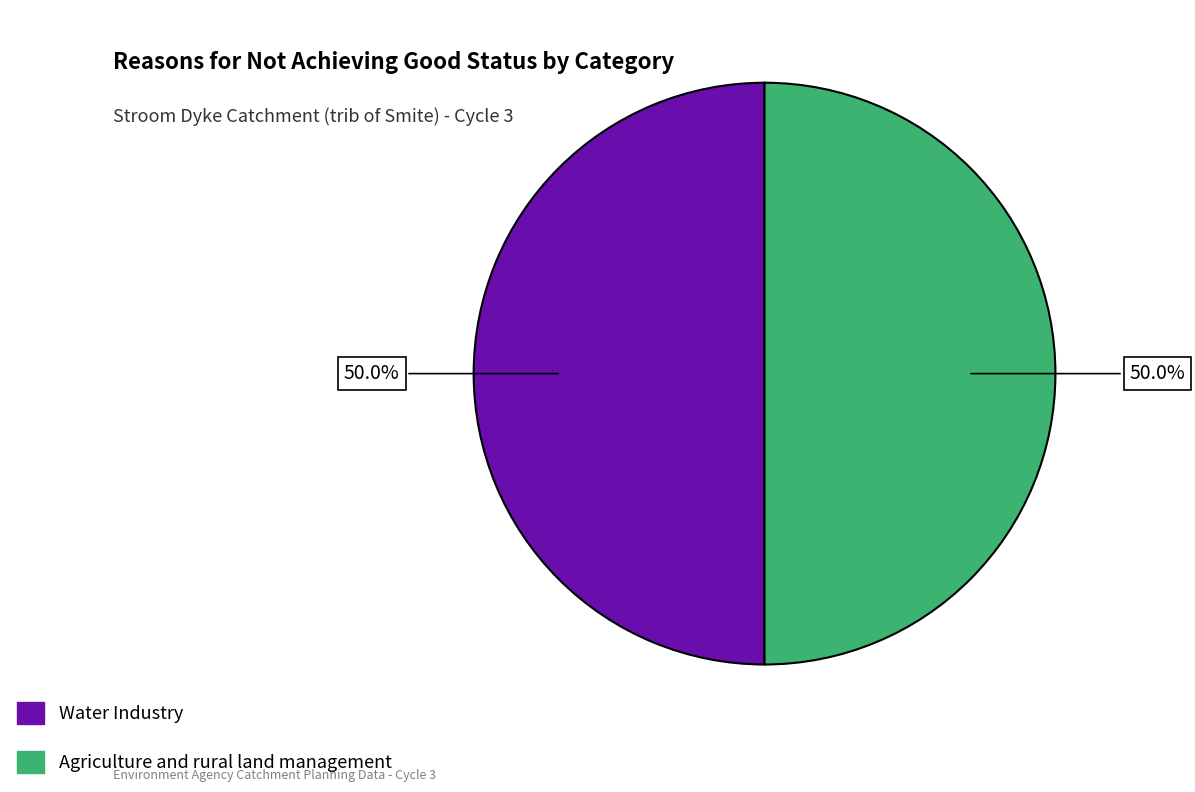

How many segments does this pie chart have?

2